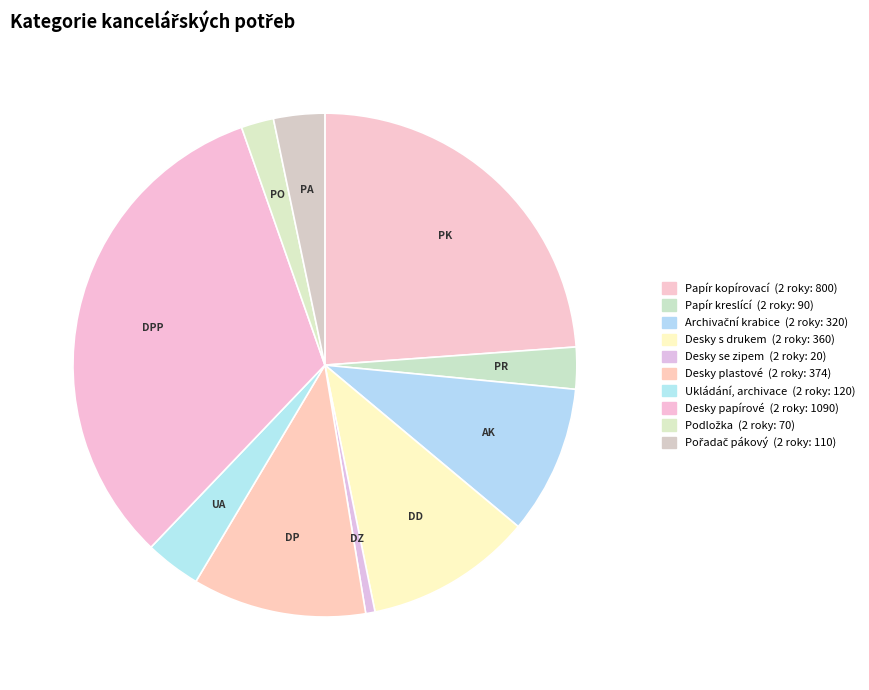

Rank the categories by value from highest to lowest.

Desky papírové, Papír kopírovací, Desky plastové, Desky s drukem, Archivační krabice, Ukládání, archivace, Pořadač pákový, Papír kreslící, Podložka, Desky se zipem